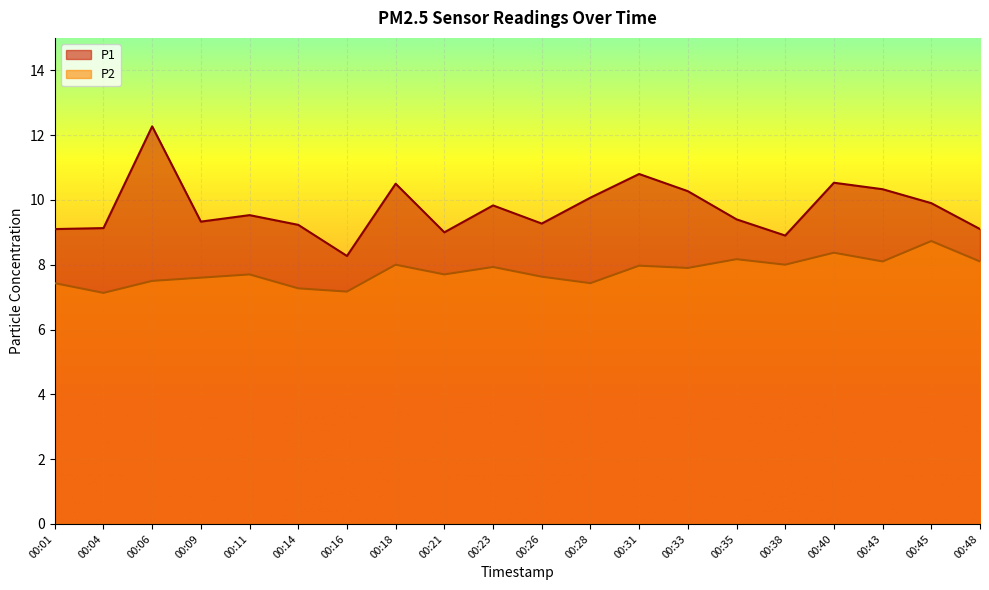

What is the value of the P2 point at the 20th from the left?

8.1